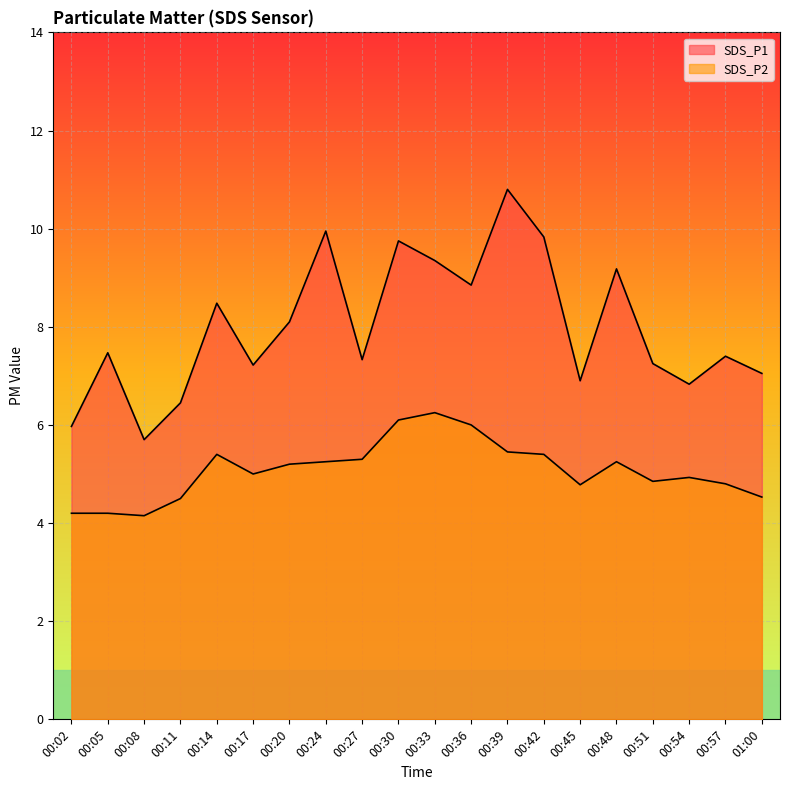

What position from the right is 00:02?

20